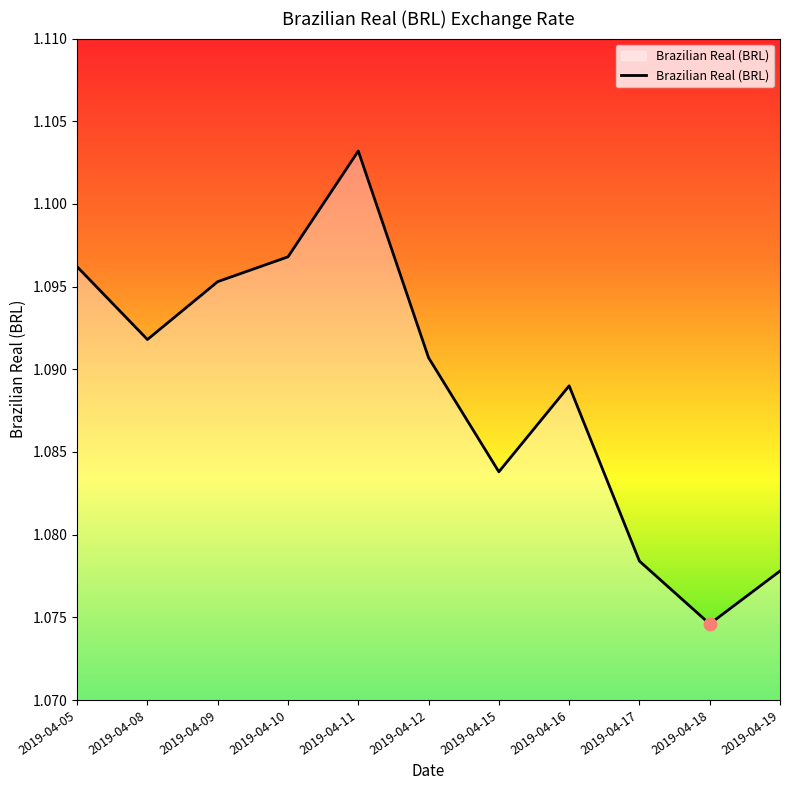

Approximately how many times larger is the value at 2019-04-18 compared to 2019-04-16?

1.0